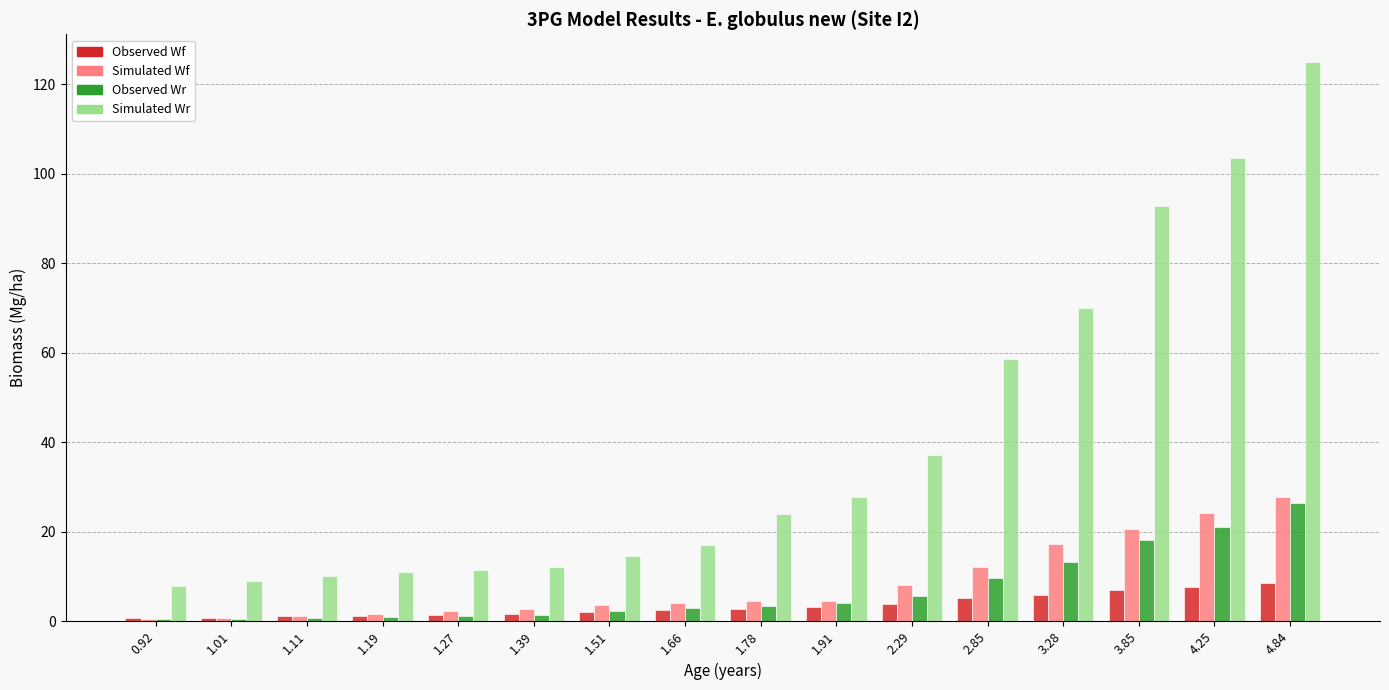

What is the total value across all series at 2.29?

54.9